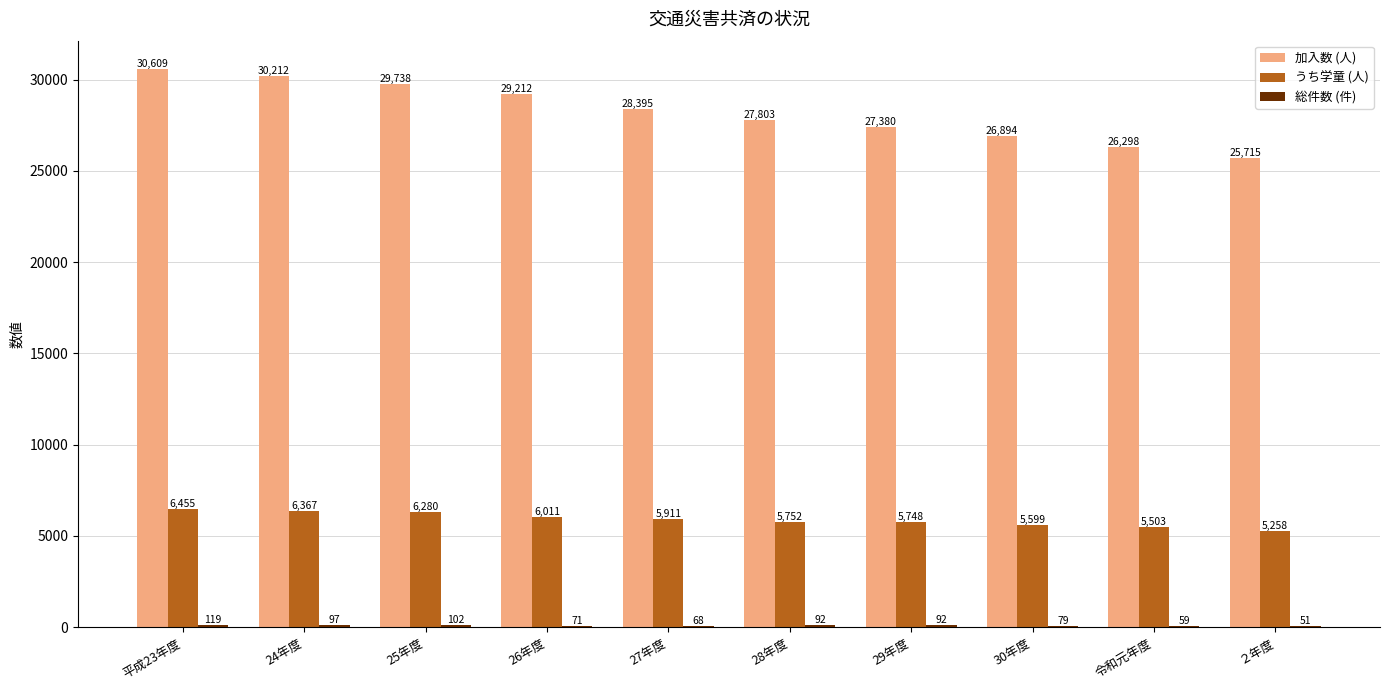

What is the sum of the うち学童 (人) values at 令和元年度 and 24年度?

11870